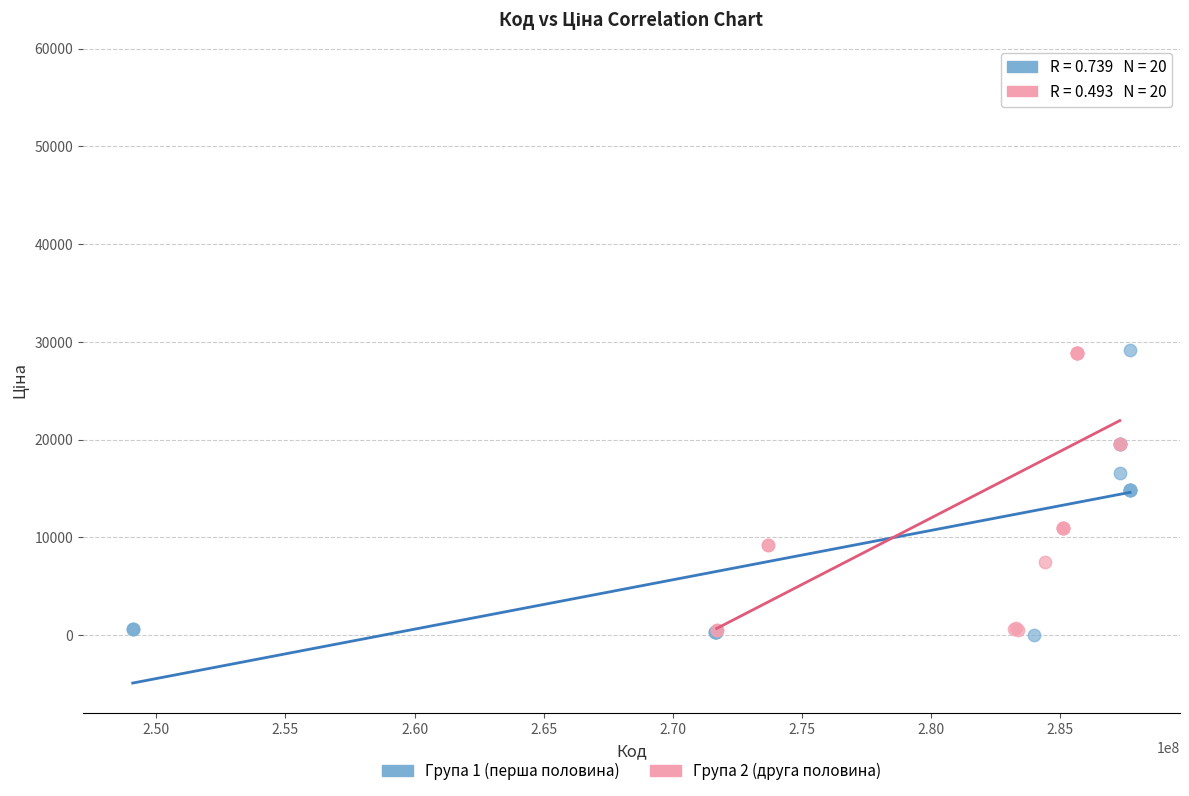

Which series has the largest Y range (max minus min)?

Група 2 (друга половина)